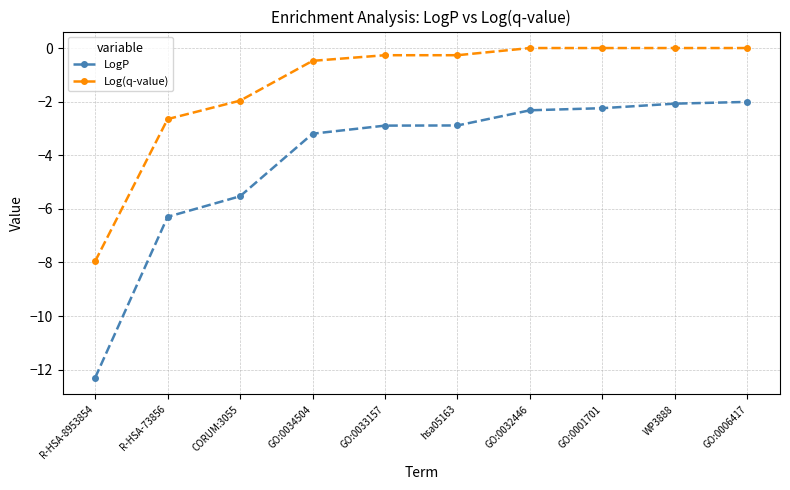

What is the label of the 10th point from the left?

GO:0006417